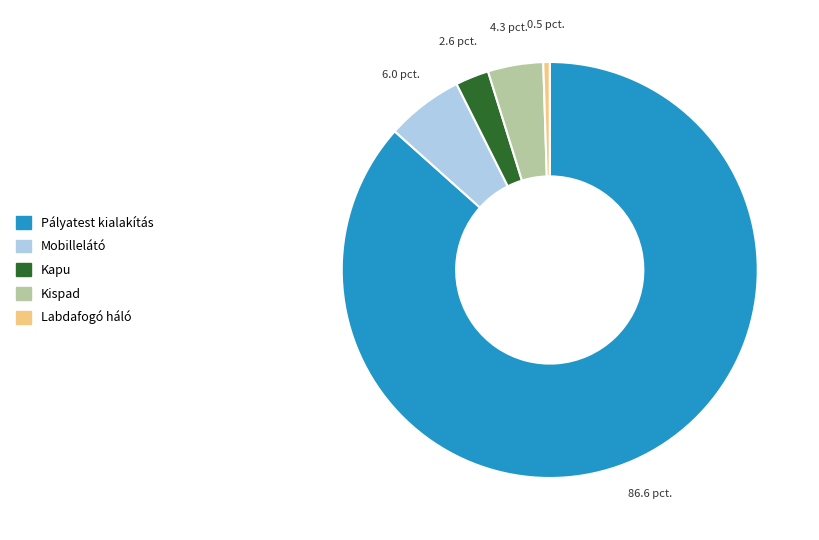

Is there any slice that represents more than half of the pie?

Yes